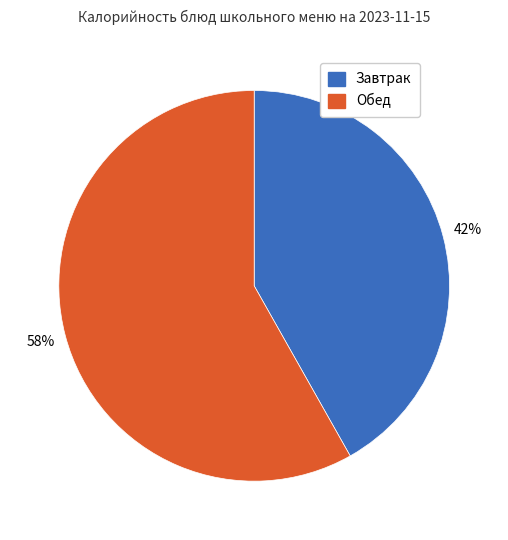

Which has a higher value, Обед or Завтрак?

Обед